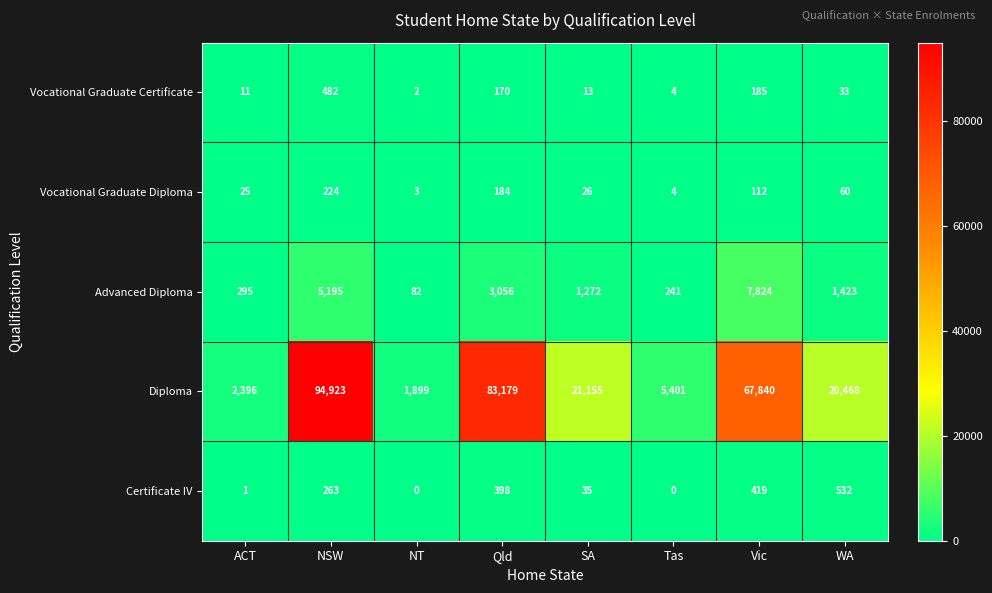

At how many categories does at least one series exceed 80409?

2